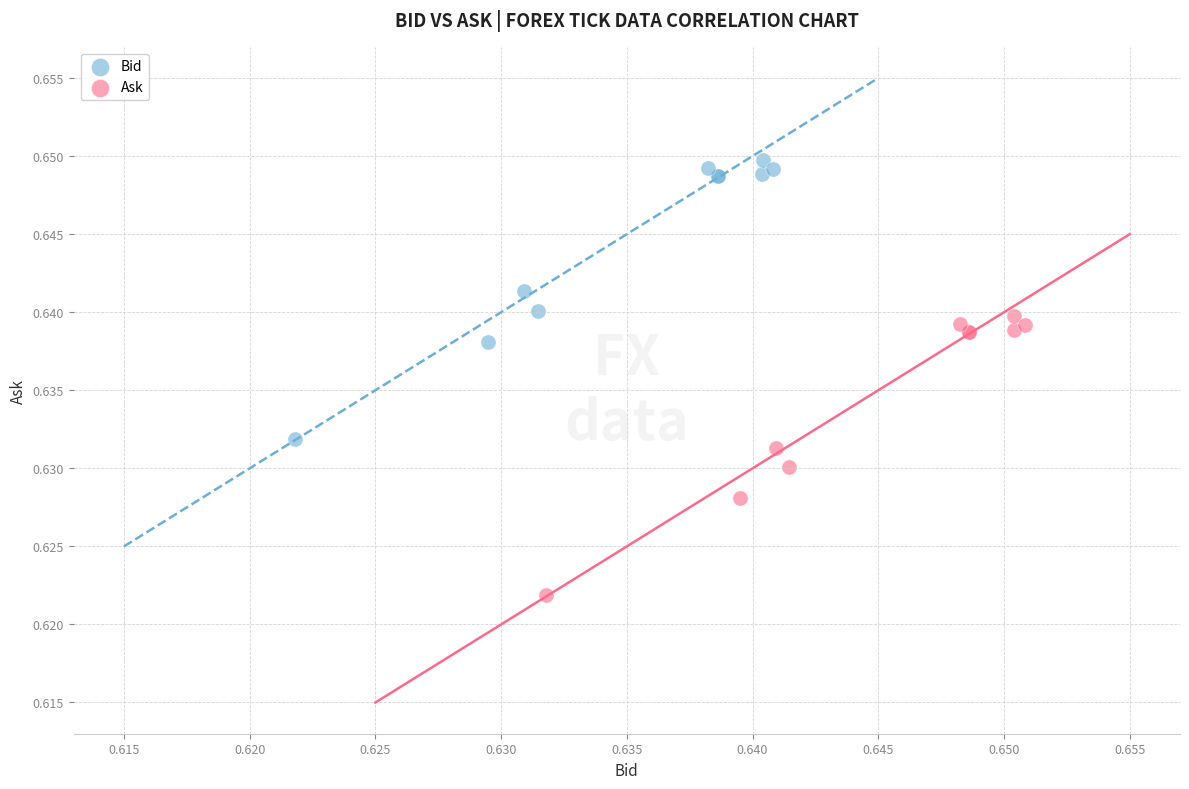

What are all the series names shown in the legend?

Bid, Ask